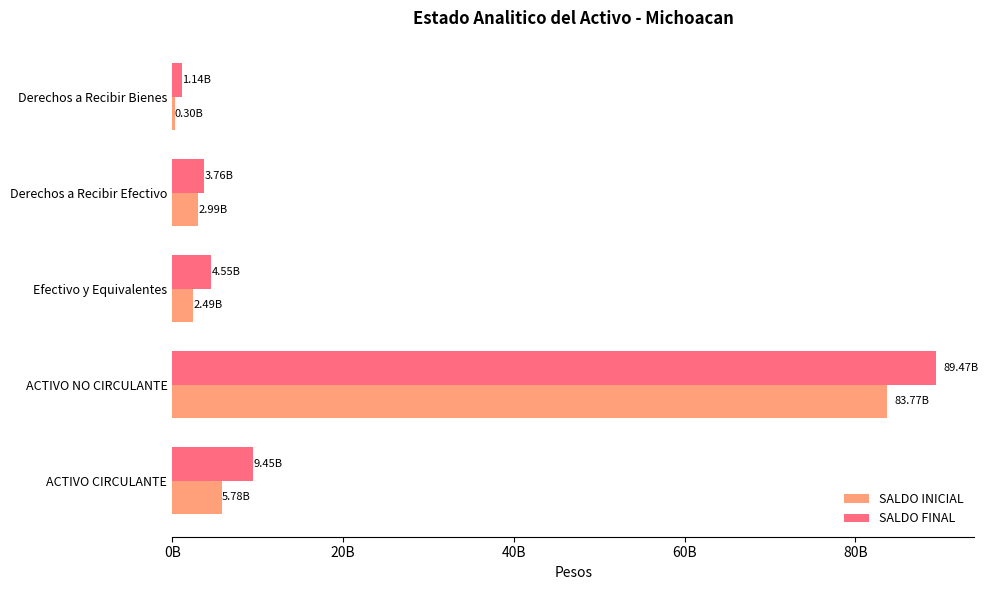

What is the highest value of the SALDO FINAL series?

89469739517.2